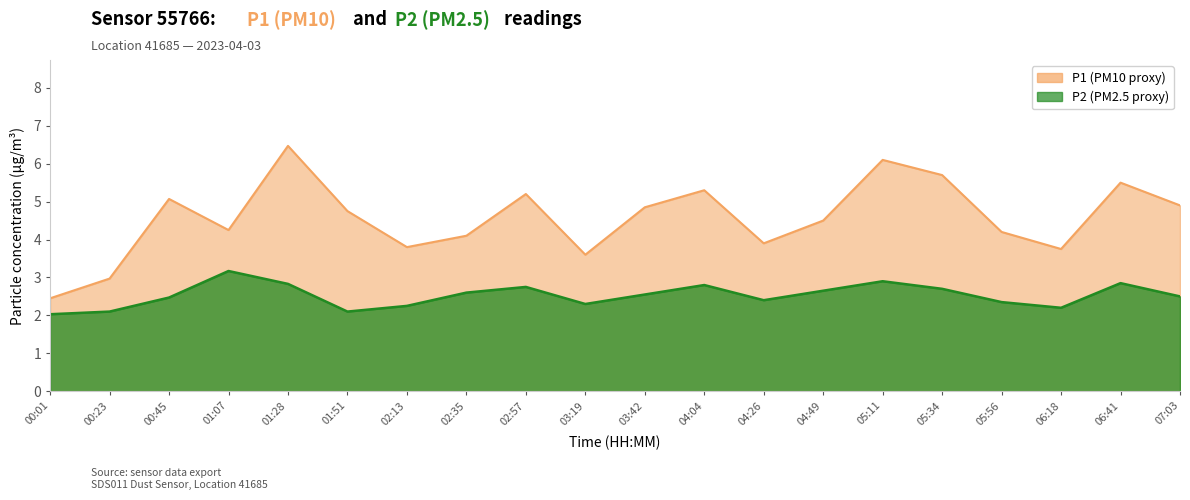

True or false: P2 and P1 intersect in this chart.

False